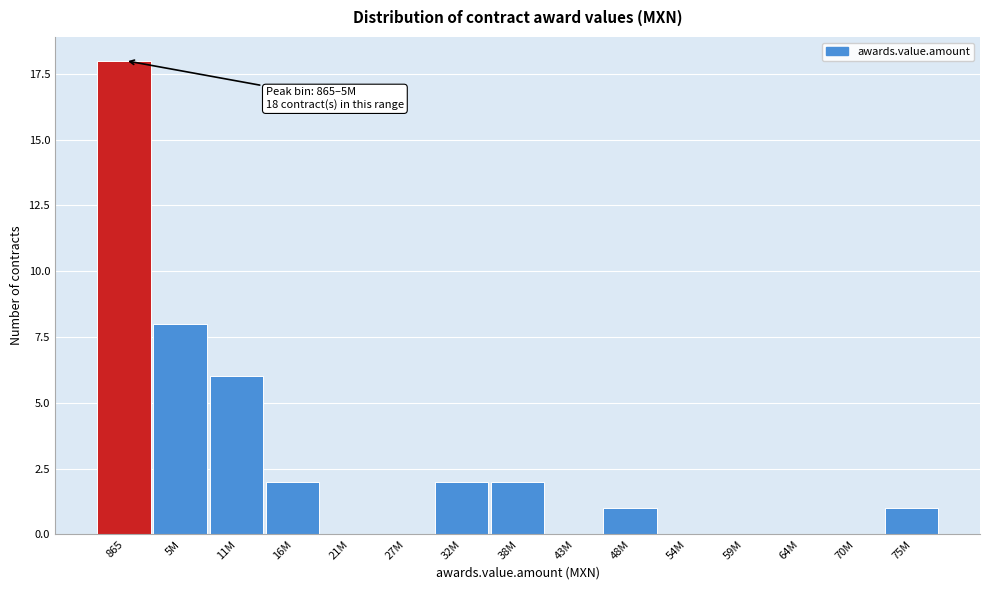

Reading right to left, extract all data points from this chart.

75M=1	70M=0	64M=0	59M=0	54M=0	48M=1	43M=0	38M=2	32M=2	27M=0	21M=0	16M=2	11M=6	5M=8	865=18